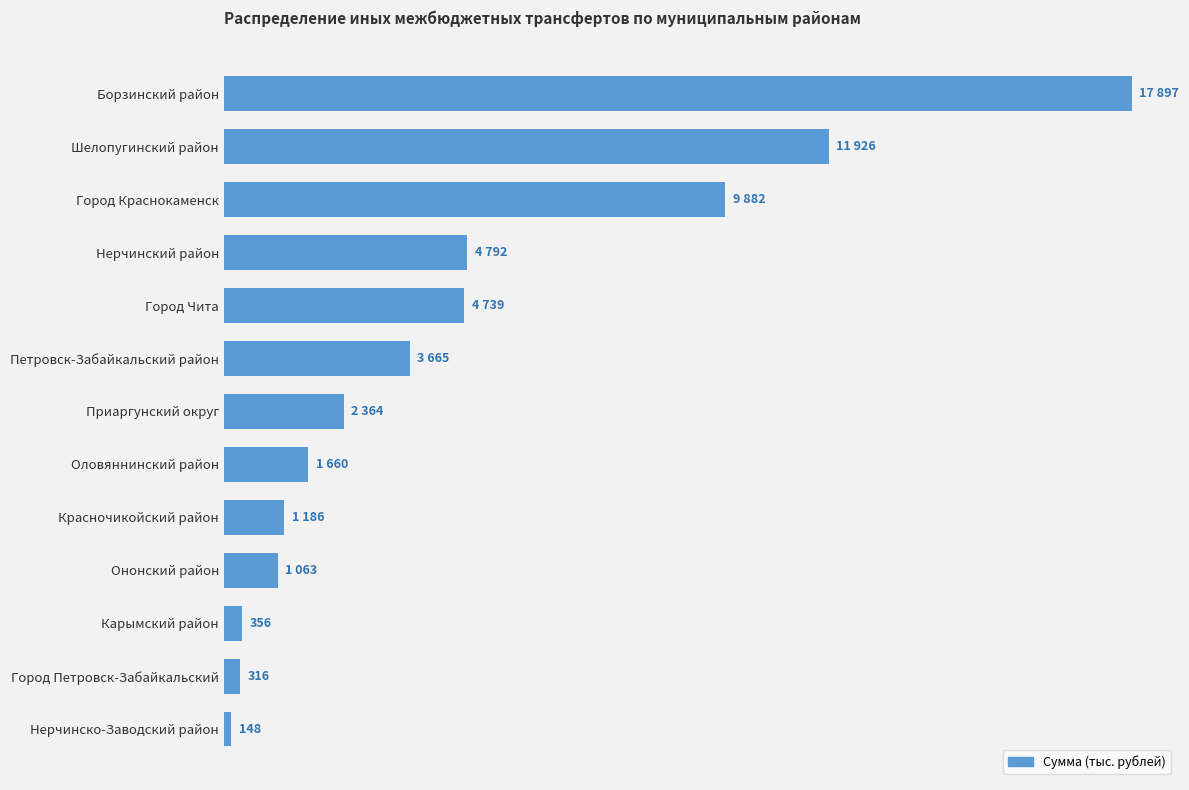

Are the bars horizontal?

Yes